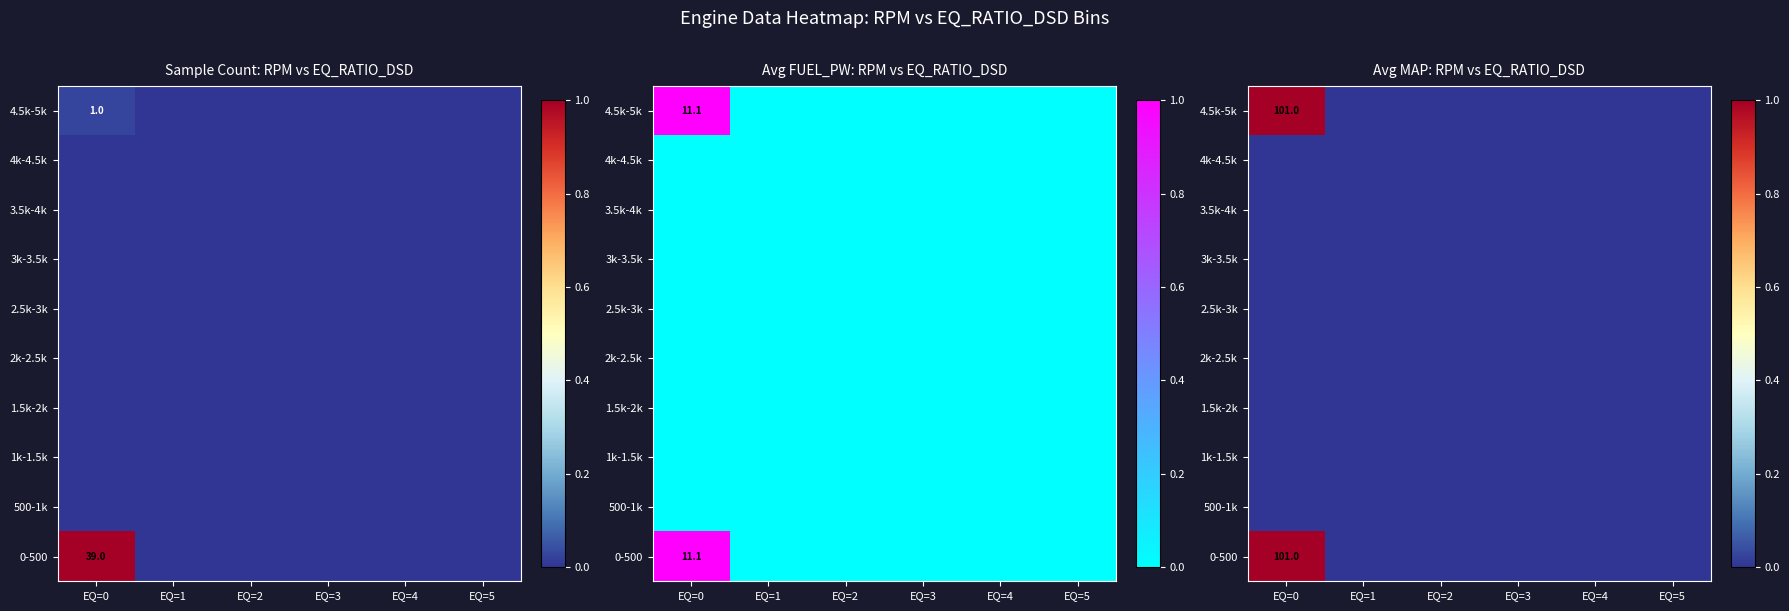

How many categories are shown in the chart?

6